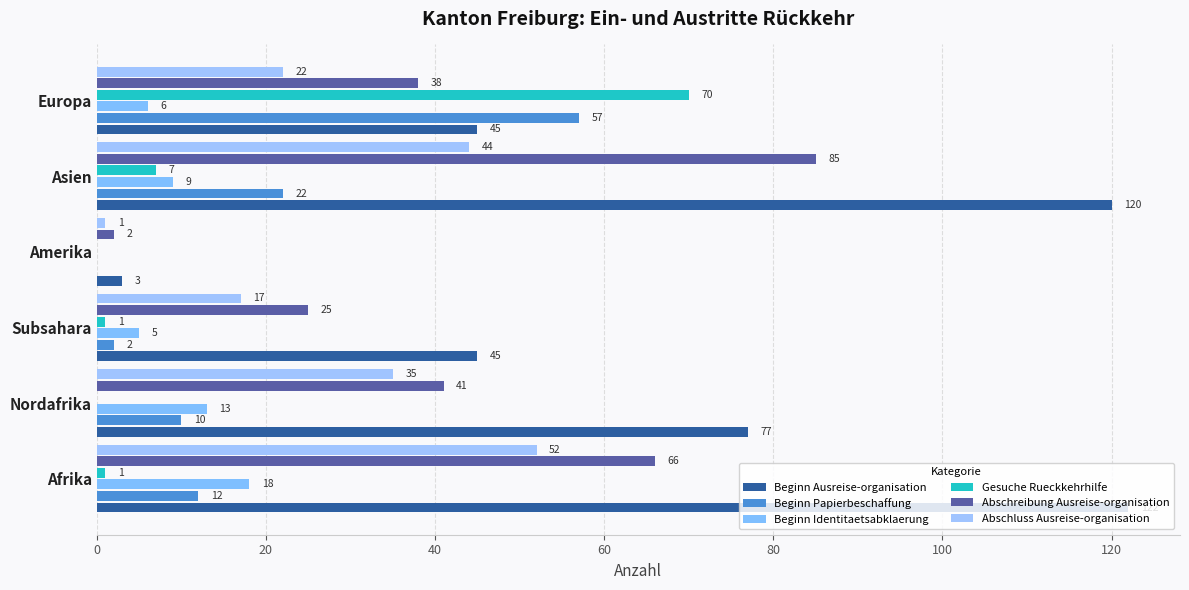

Which series has the largest total across all categories?

Beginn Ausreise-organisation